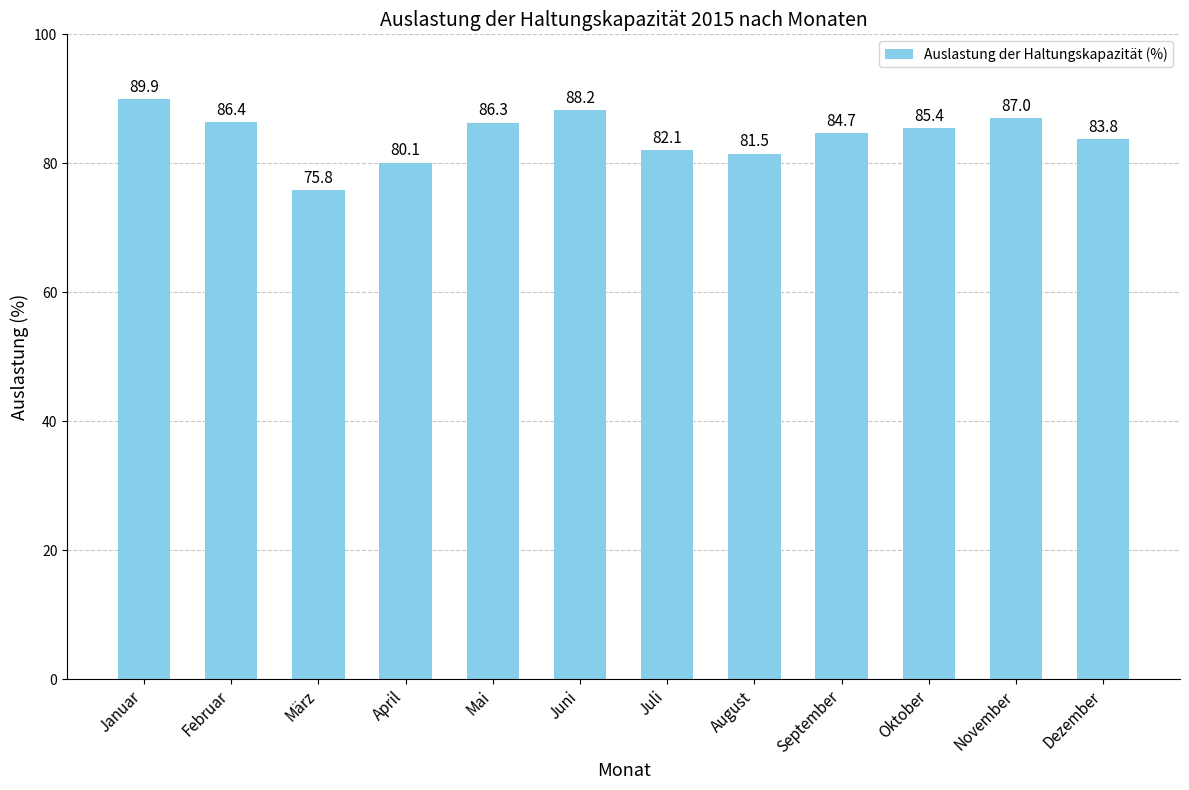

What is the value of the 3rd bar from the left?

75.8